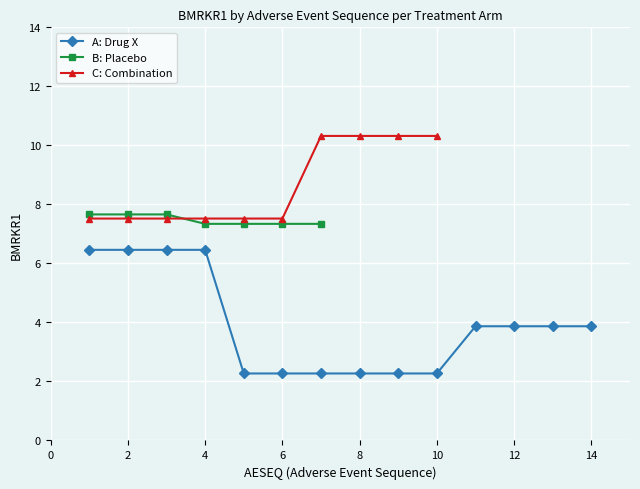

The value of C: Combination at 1 is 11.0. True or false?

False